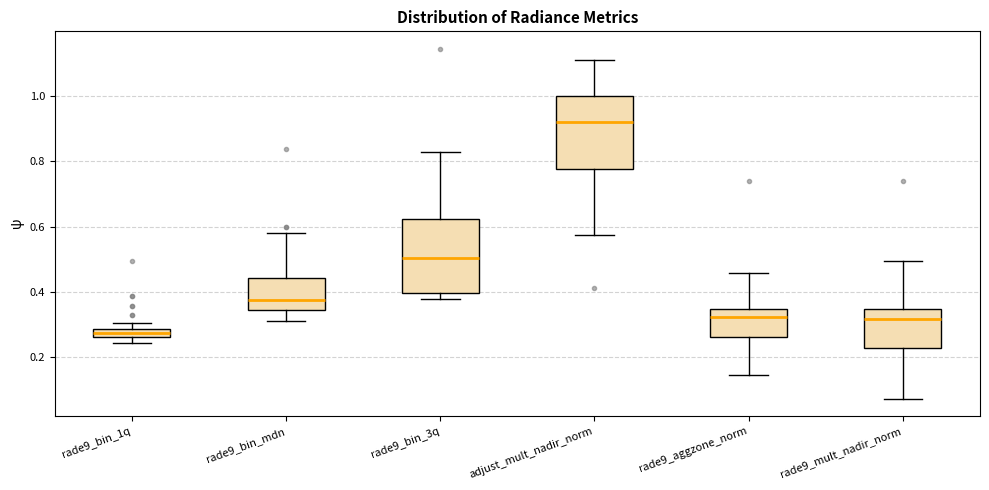

Where does the upper whisker of the box for rade9_bin_3q end on the y-axis? The values are not printed on the chart, so give them approximately, as read against the axis.

0.82